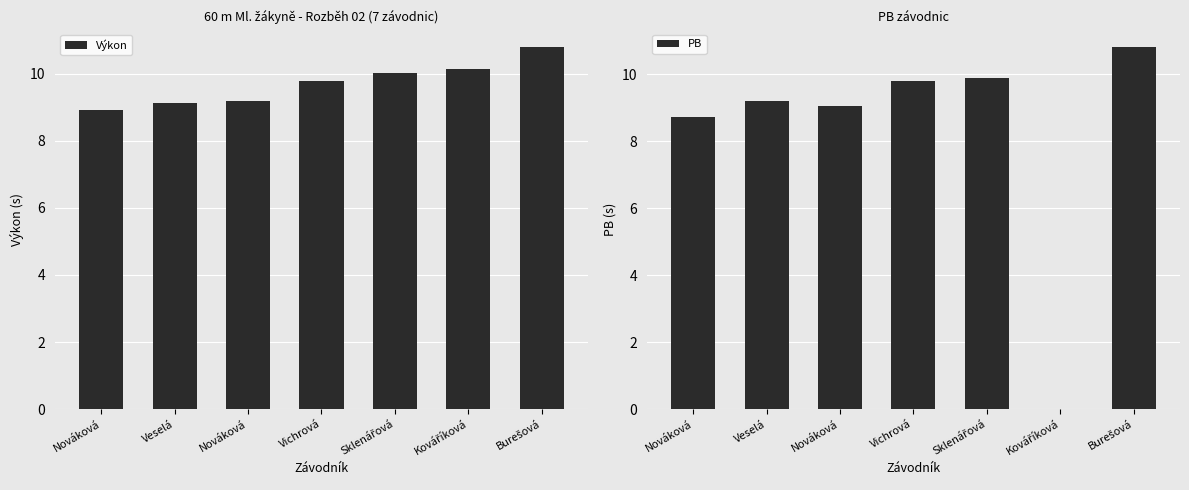

What is the total value across all series at Nováková?

17.6